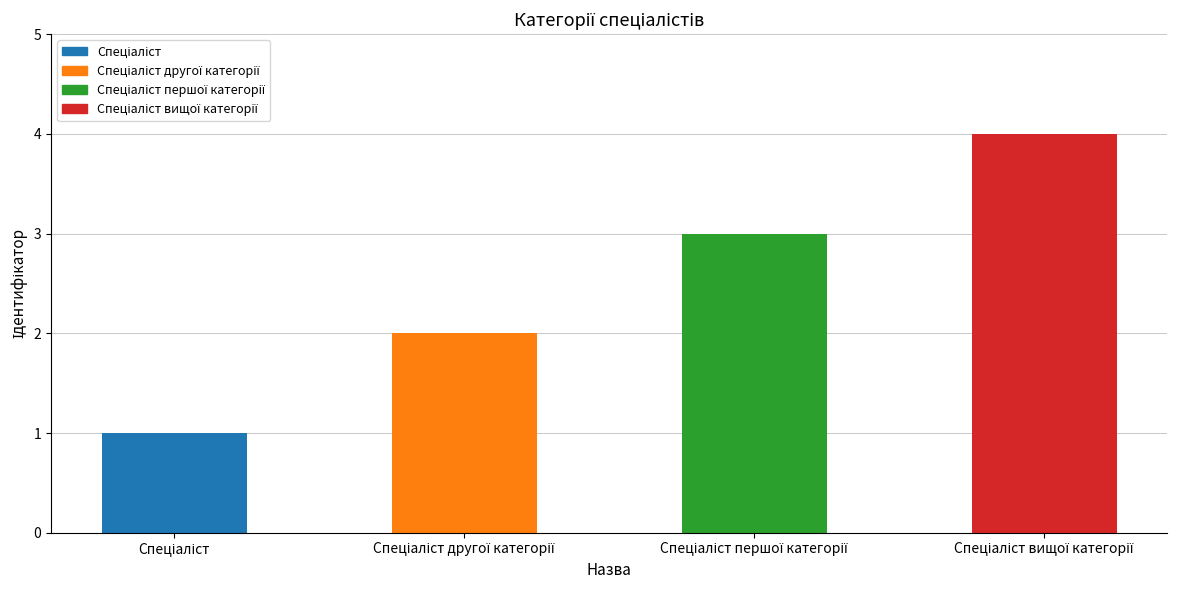

What is the greatest value displayed?

4